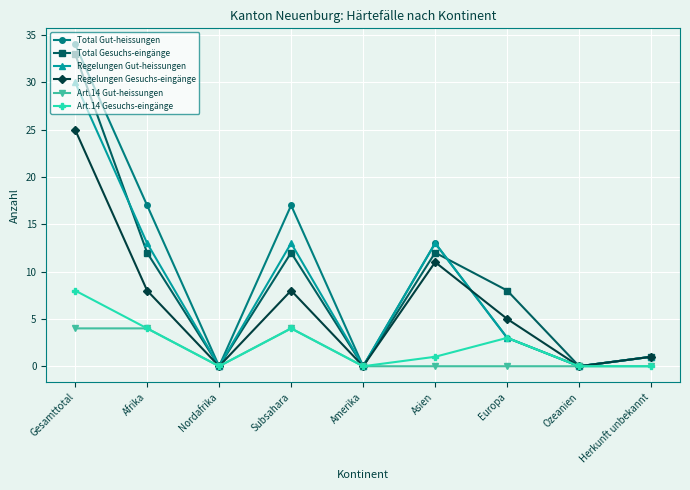

At which category is the sum across all series the highest?

Gesamttotal